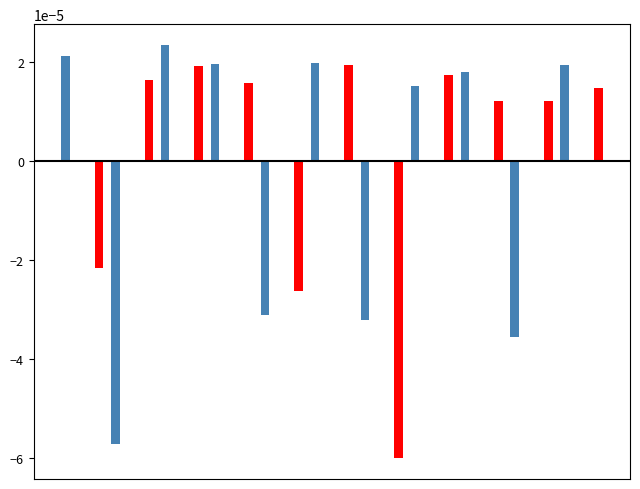

Does the chart contain stacked bars?

No